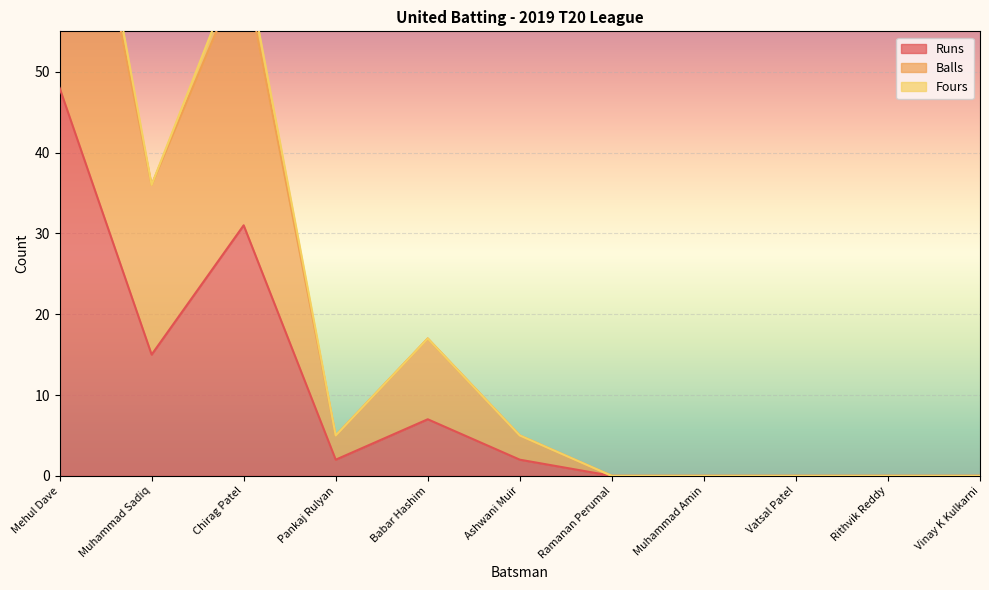

True or false: Runs and Balls cross at least once.

False